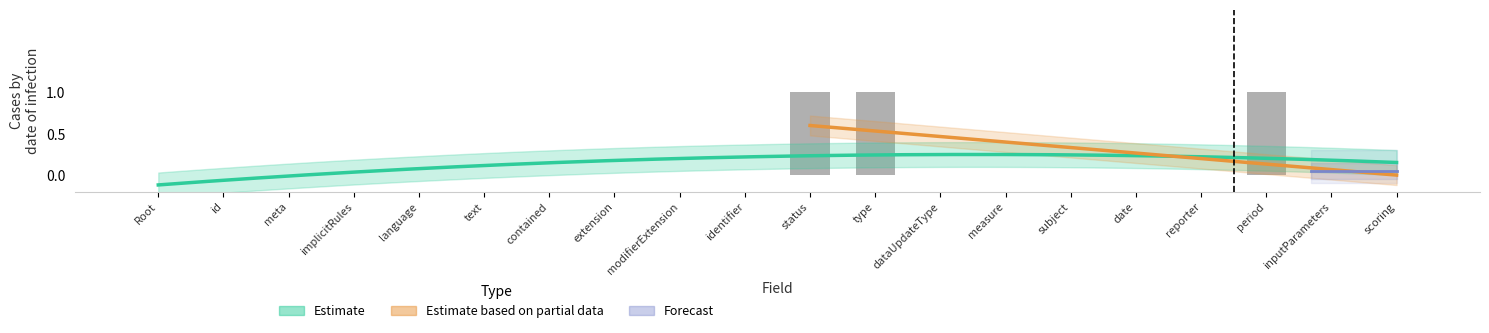

Which has a higher value, type or id?

type